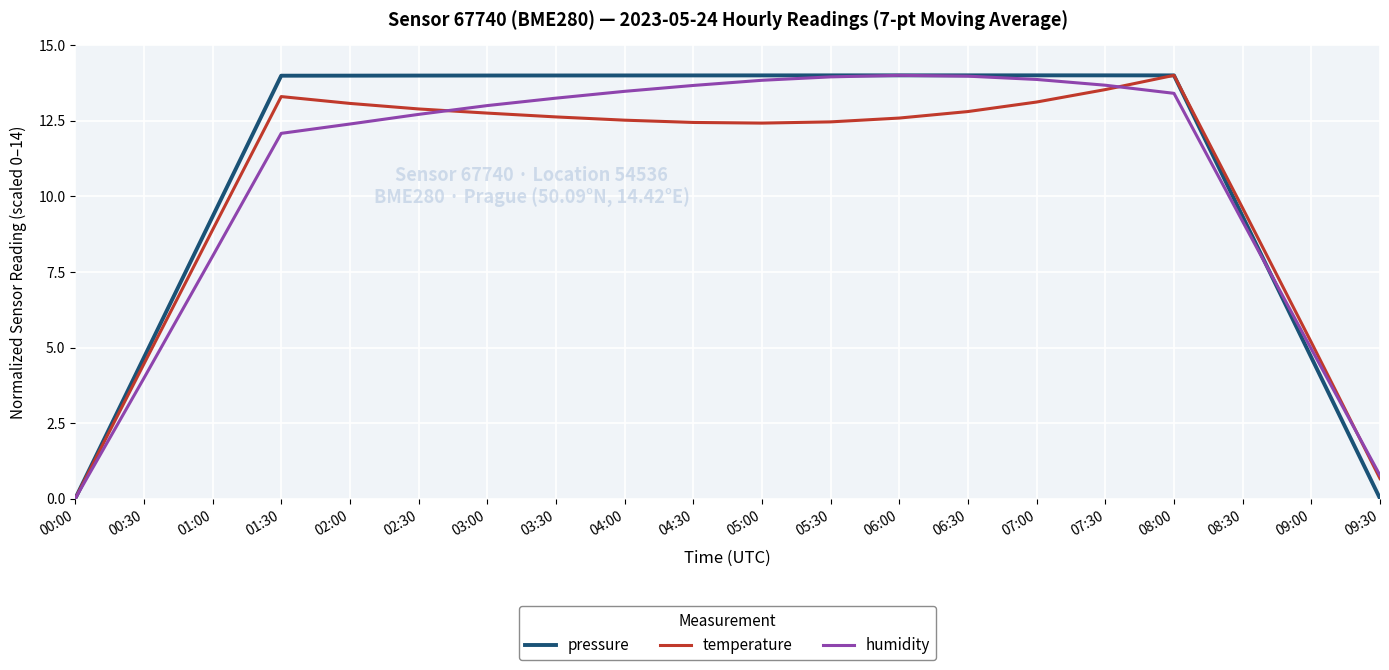

What is the greatest value displayed?

14.0